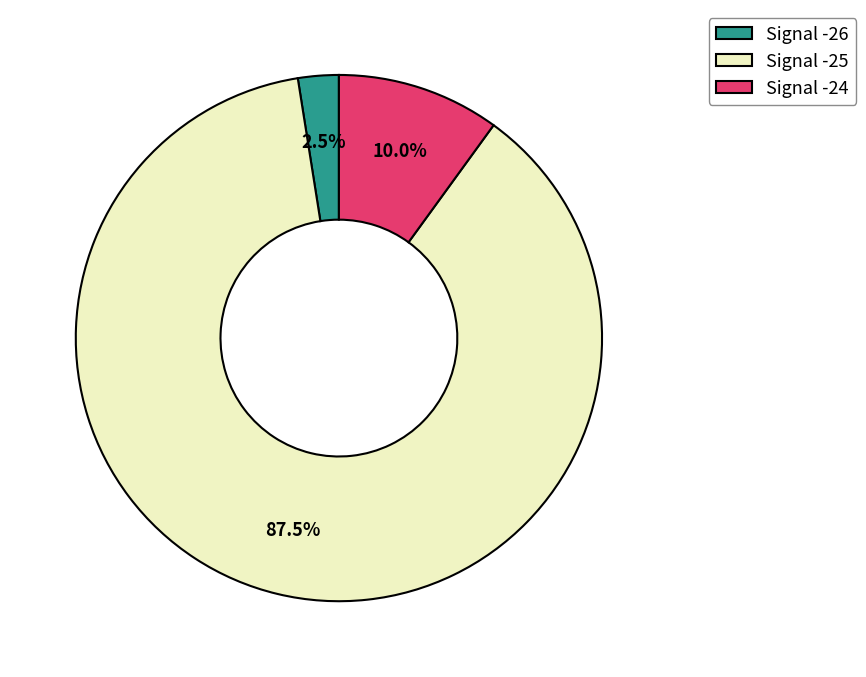

Which slice is the smallest?

Signal -26